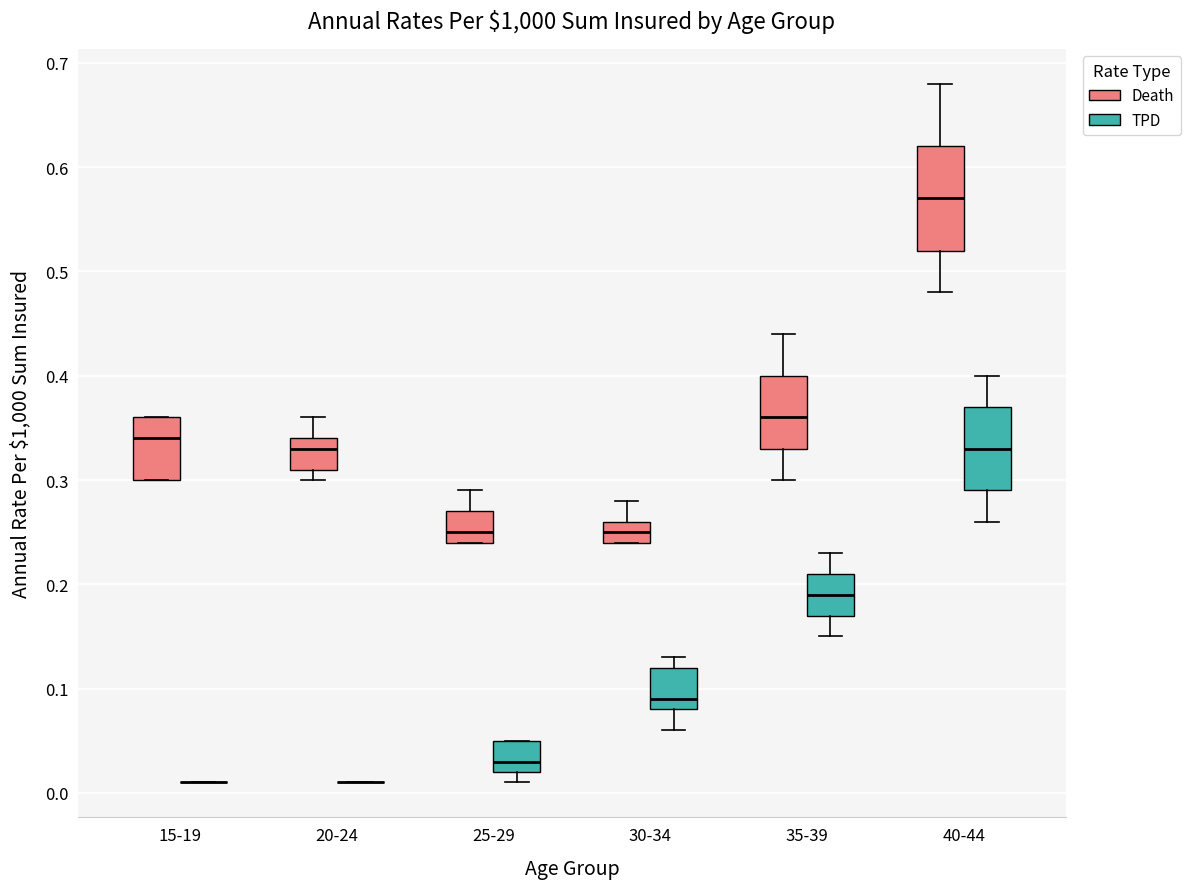

Reading left to right, transcribe this box plot: for each box, give where its median line is, the range the box spans, and where its two whiskers end, as read against the y-axis. The values are not printed on the chart, so give them approximately, as read against the axis.

15-19 (Death): median 0.34, box 0.30 to 0.36, whiskers 0.30 to 0.36
15-19 (TPD): box collapsed to a line at 0.01, whiskers 0.01 to 0.01
20-24 (Death): median 0.33, box 0.31 to 0.34, whiskers 0.30 to 0.36
20-24 (TPD): box collapsed to a line at 0.01, whiskers 0.01 to 0.01
25-29 (Death): median 0.25, box 0.24 to 0.27, whiskers 0.24 to 0.29
25-29 (TPD): median 0.03, box 0.02 to 0.05, whiskers 0.01 to 0.05
30-34 (Death): median 0.25, box 0.24 to 0.26, whiskers 0.24 to 0.28
30-34 (TPD): median 0.09, box 0.08 to 0.12, whiskers 0.06 to 0.13
35-39 (Death): median 0.36, box 0.33 to 0.40, whiskers 0.30 to 0.44
35-39 (TPD): median 0.19, box 0.17 to 0.21, whiskers 0.15 to 0.23
40-44 (Death): median 0.57, box 0.52 to 0.62, whiskers 0.48 to 0.68
40-44 (TPD): median 0.33, box 0.29 to 0.37, whiskers 0.26 to 0.40